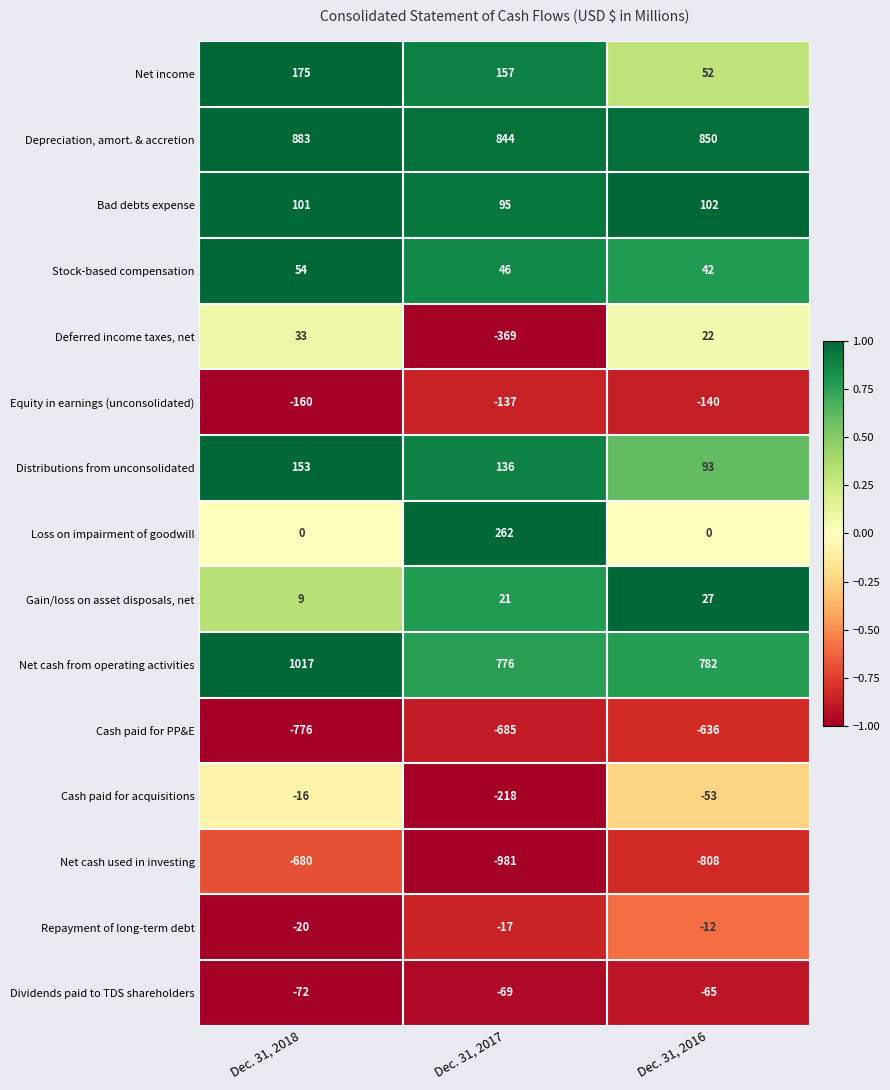

What is the difference between the highest and lowest values at Dec. 31, 2016?

1658